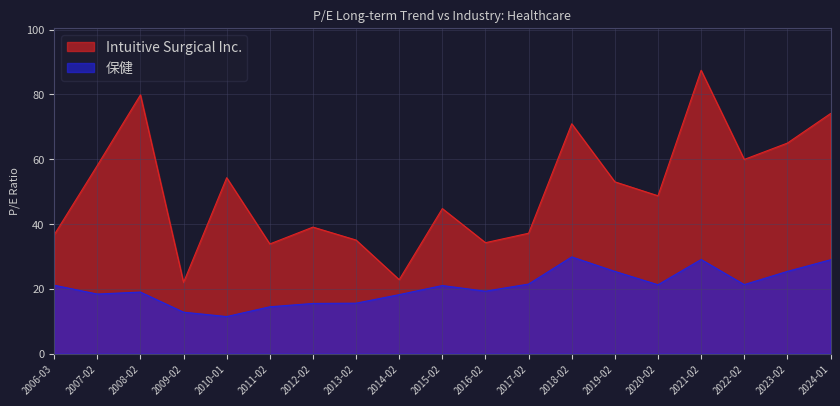

How many data points in Intuitive Surgical Inc. are above 48?

10